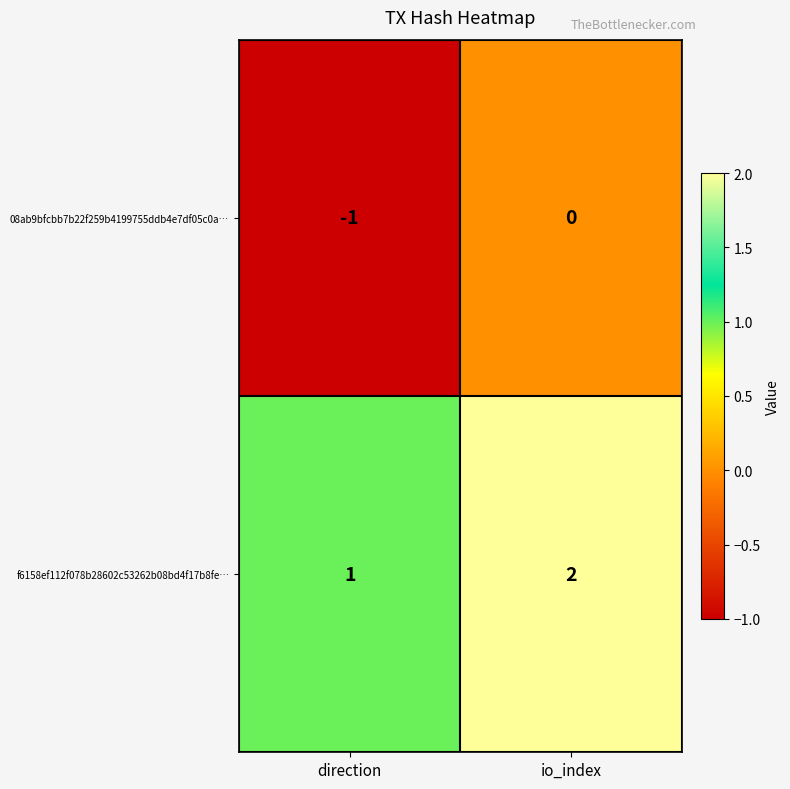

The f6158ef112f078b28602c53262b08bd4f17b8fe… series shows 1 at direction. True or false?

True